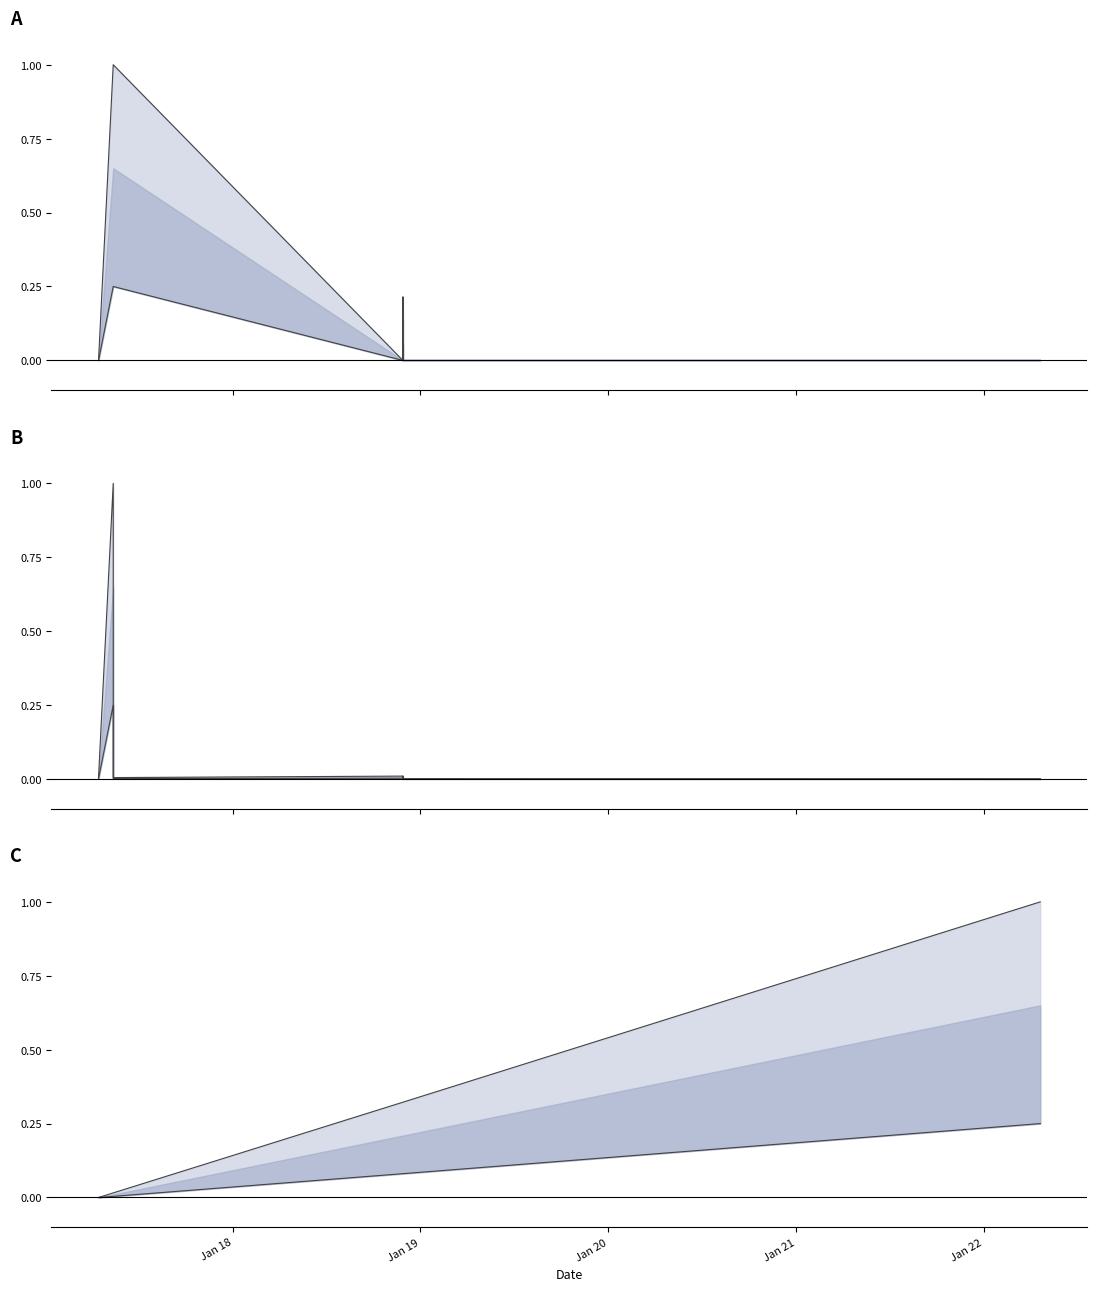

Which series ends up on top after the final intersection of Amount upper and Fee upper?

Amount upper